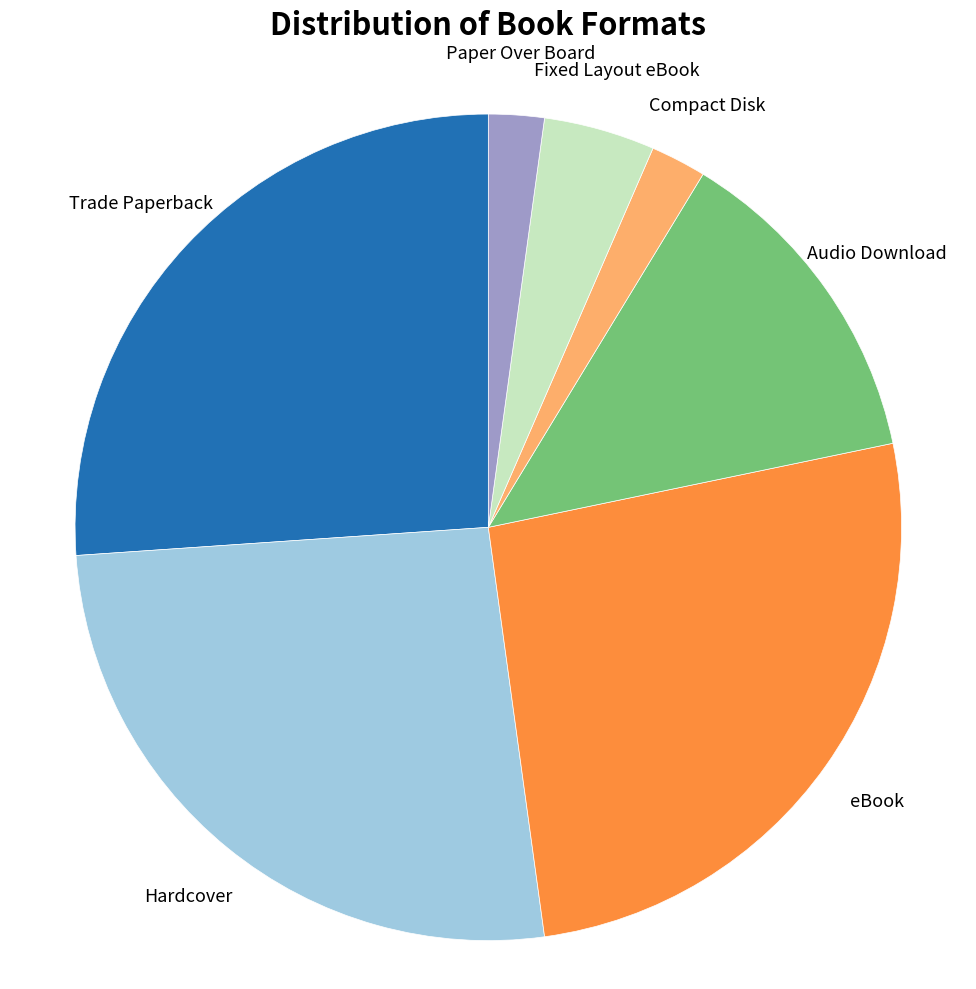

Combined, do eBook and Compact Disk account for over 50%?

No